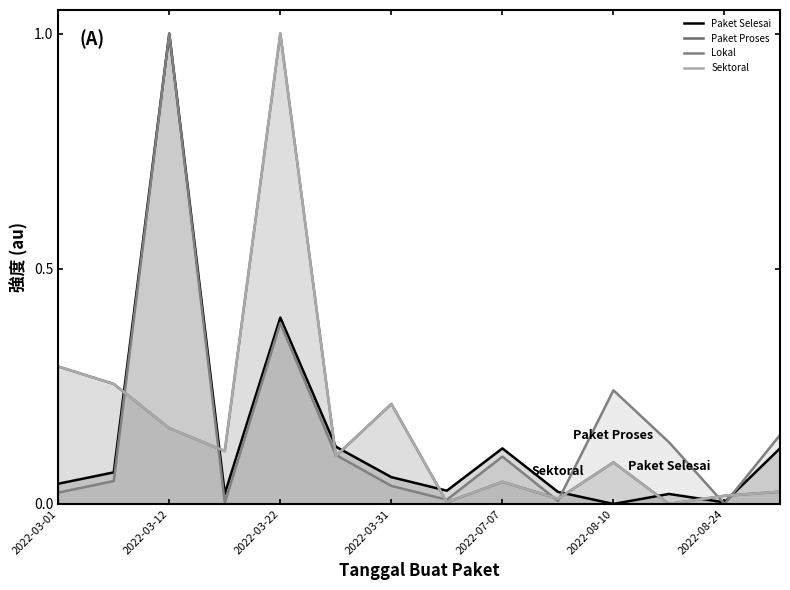

Which series ends up on top after the final intersection of Paket Proses and Lokal?

Lokal